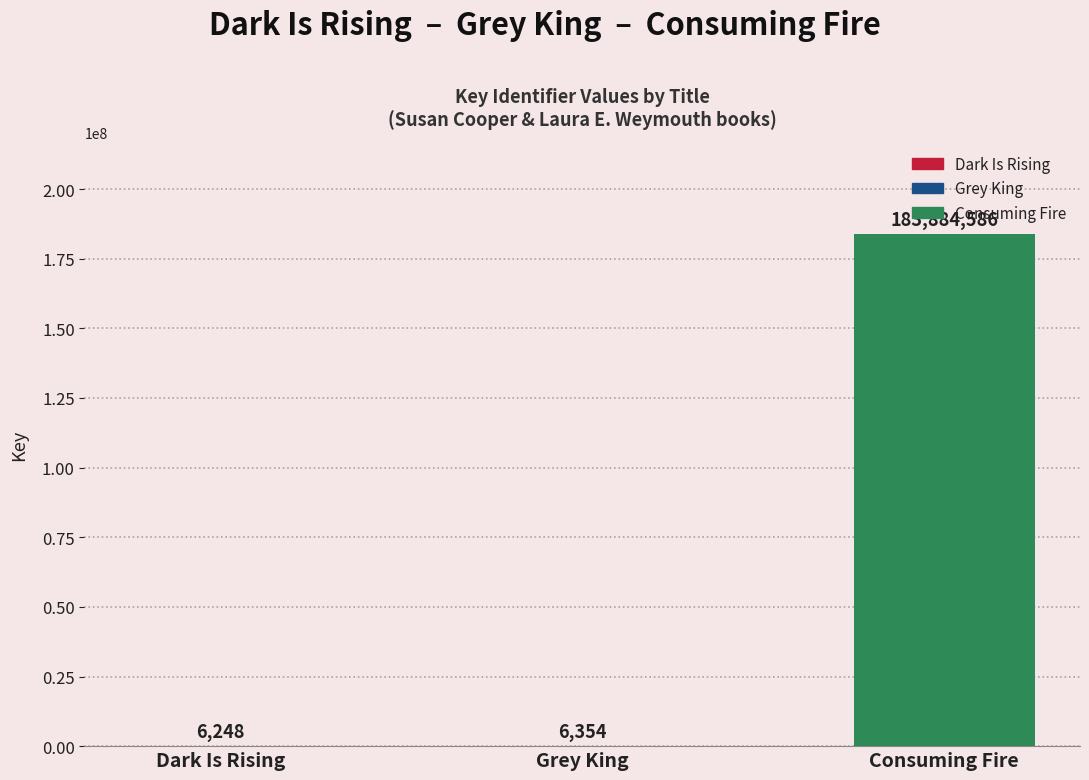

True or false: the data shows 317934027 at Consuming Fire.

False